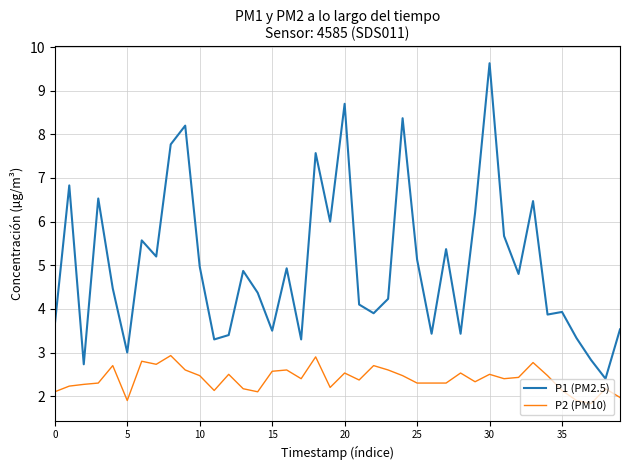

True or false: P1 (PM2.5) and P2 (PM10) cross at least once.

False